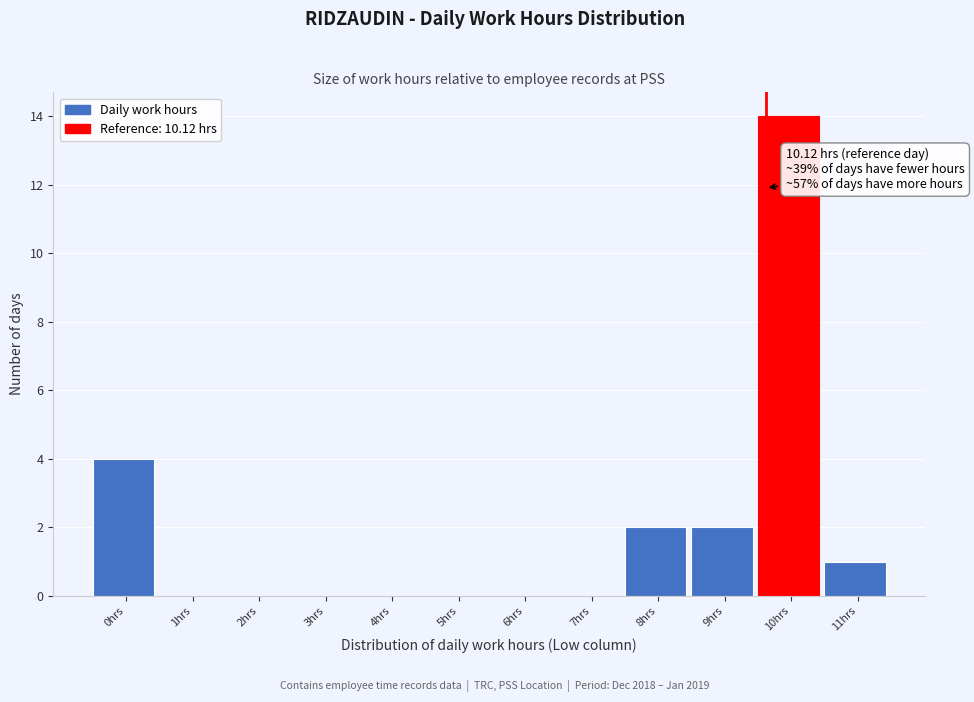

Reading right to left, transcribe all the data shown in this chart.

11hrs=1	10hrs=14	9hrs=2	8hrs=2	7hrs=0	6hrs=0	5hrs=0	4hrs=0	3hrs=0	2hrs=0	1hrs=0	0hrs=4